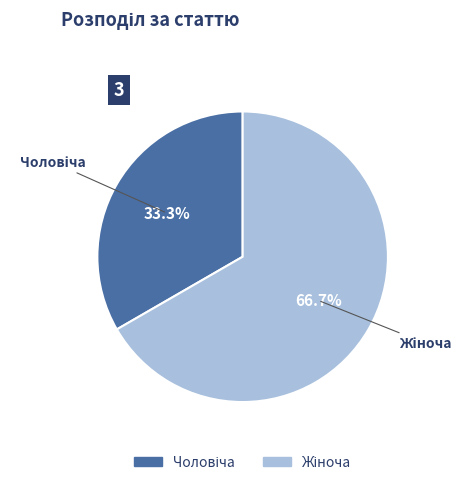

Is there any slice that represents more than half of the pie?

Yes